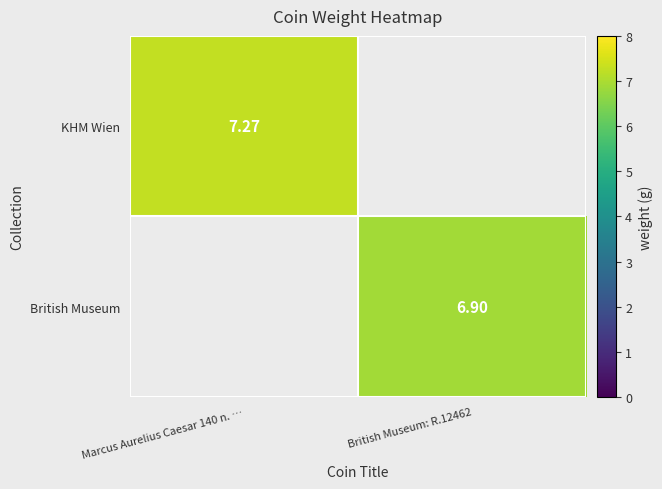

At how many categories does at least one series exceed 6?

2